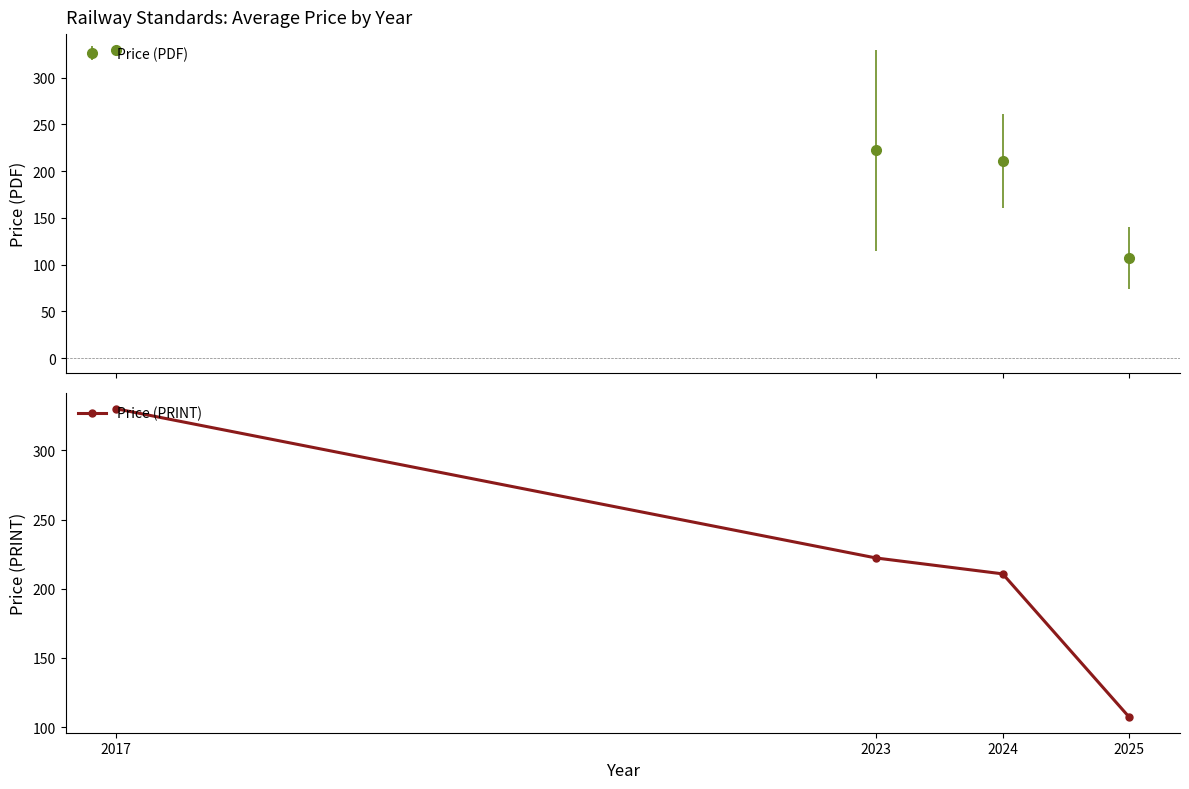

How many values are below 222?

2